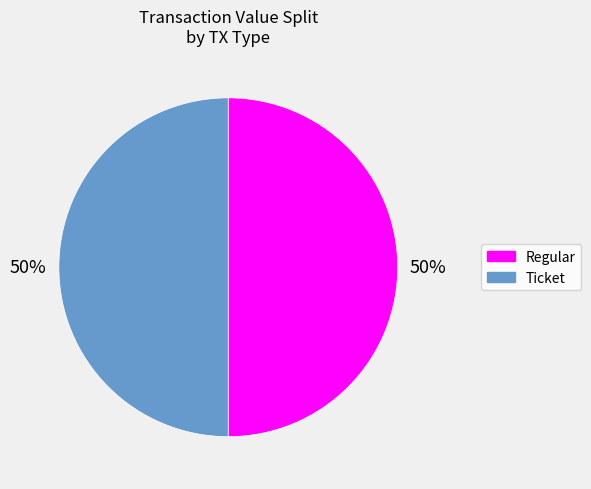

To the nearest percent, what is the average slice percentage?

50%